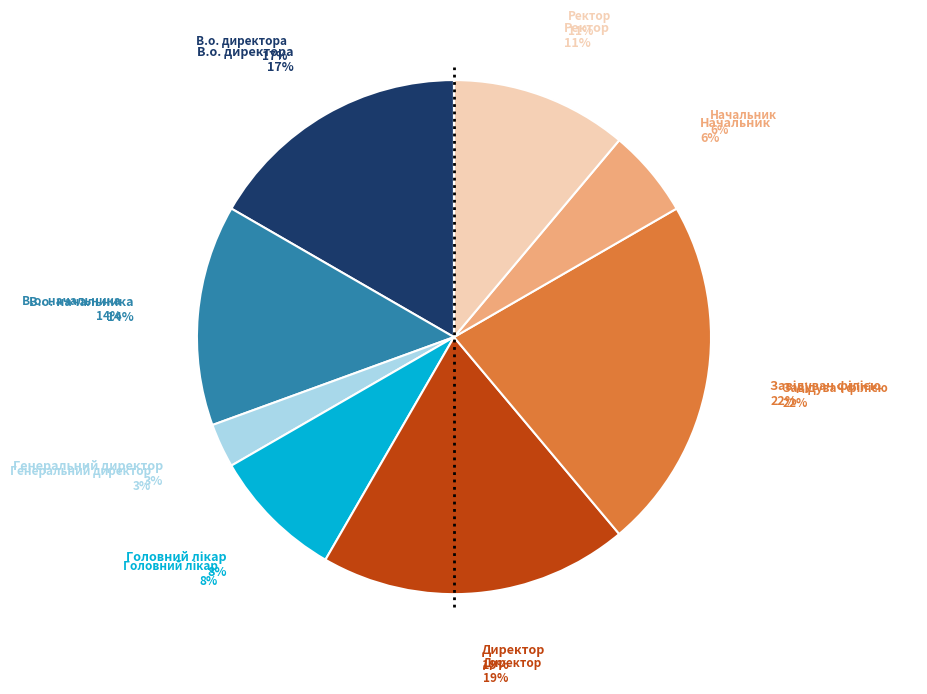

What is the smallest slice in the pie chart?

Генеральний директор